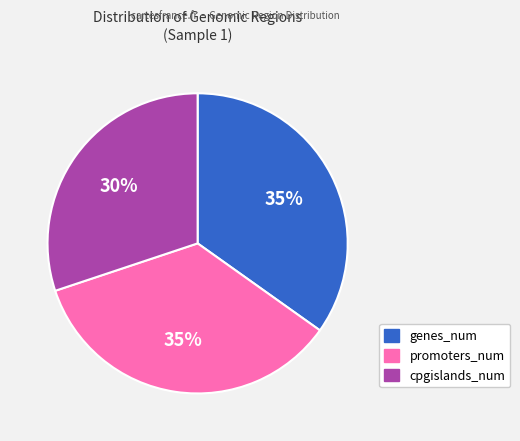

What percentage is the genes_num slice, to the nearest percent?

35%